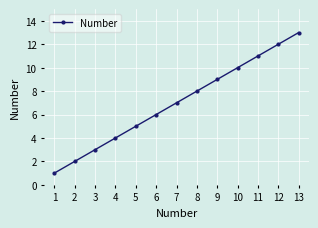

Rank the categories by value from lowest to highest.

1, 2, 3, 4, 5, 6, 7, 8, 9, 10, 11, 12, 13